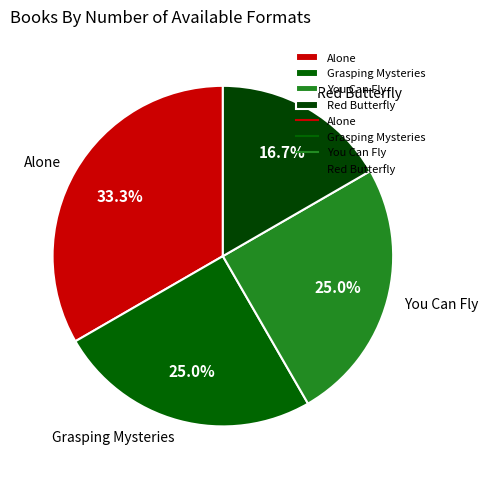

To the nearest percent, what is the average slice percentage?

25%